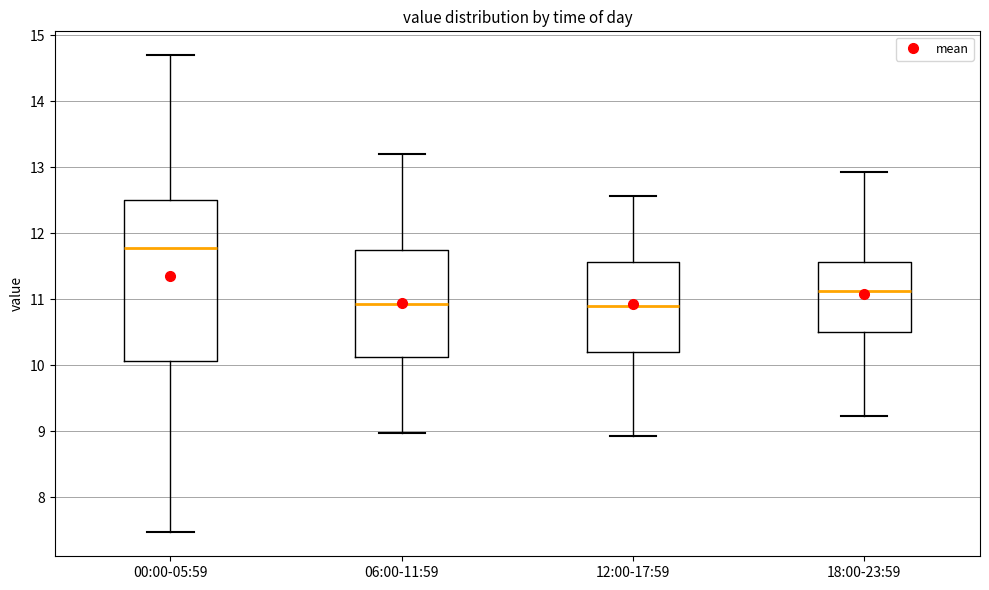

Where is the upper edge of the box for 06:00-11:59 on the y-axis? The values are not printed on the chart, so give them approximately, as read against the axis.

11.7